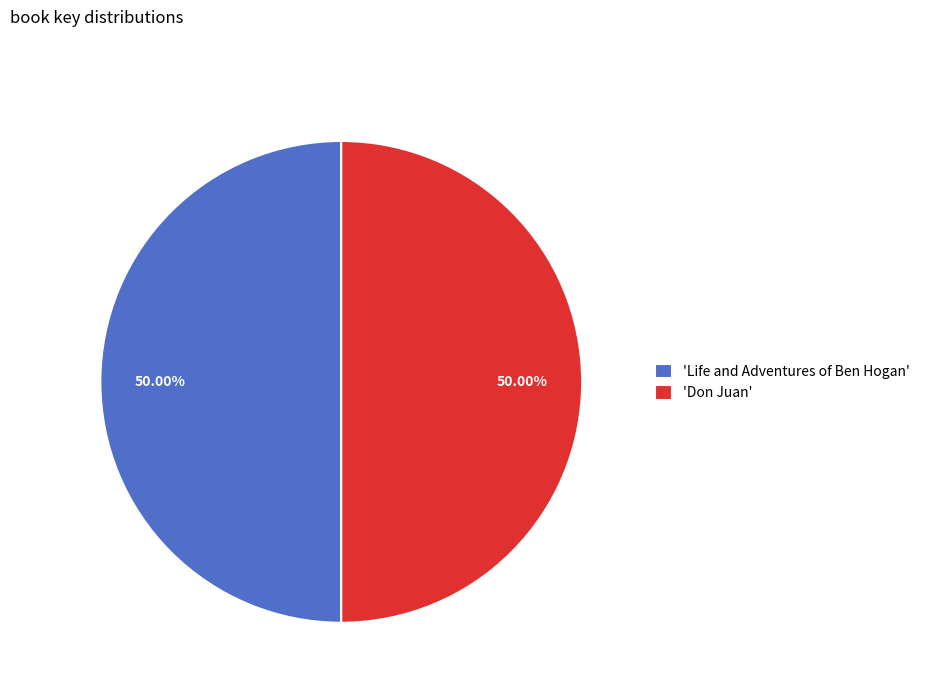

Approximately how many times larger is the value at 'Life and Adventures of Ben Hogan' compared to 'Don Juan'?

1.0